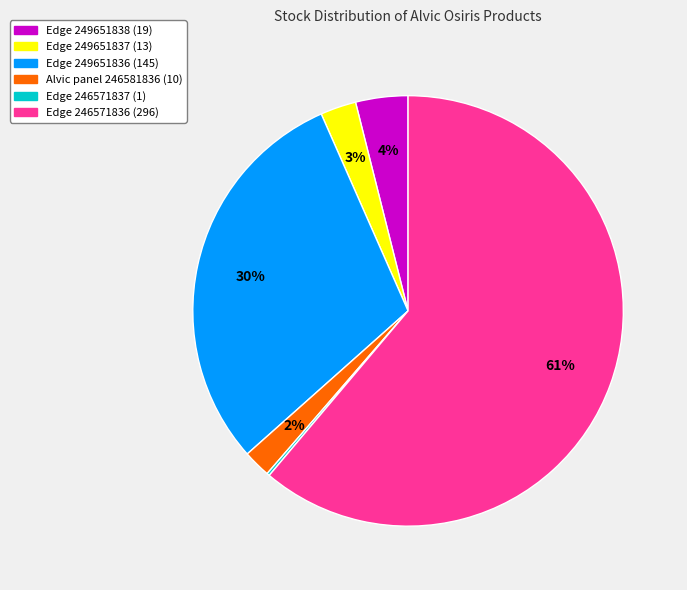

Between Alvic panel 246581836 and Edge 249651838, which is larger?

Edge 249651838